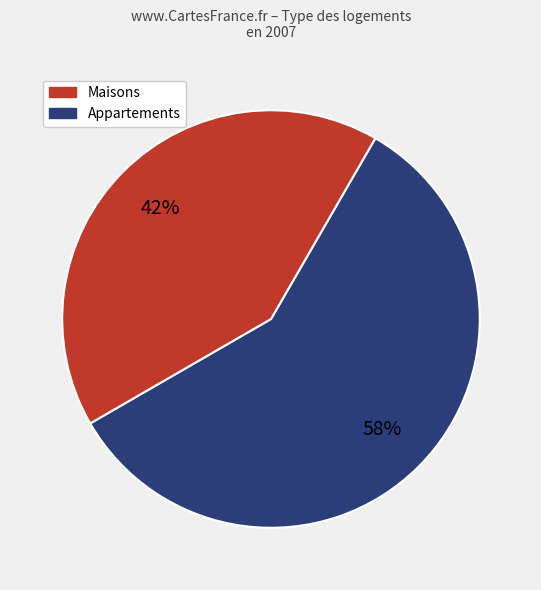

Is there a majority slice in this chart?

Yes